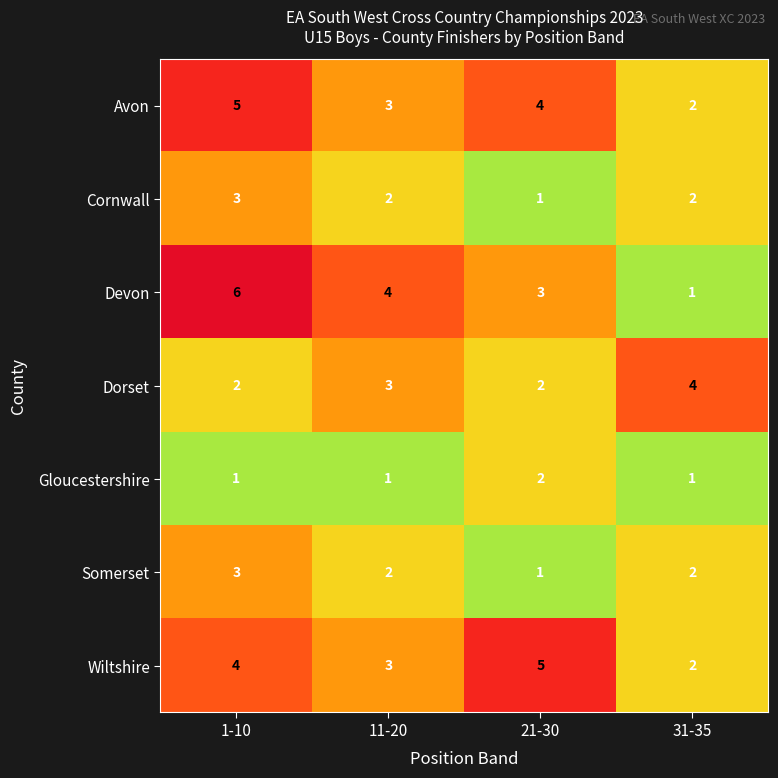

At which label is Dorset closest to 3?

11-20